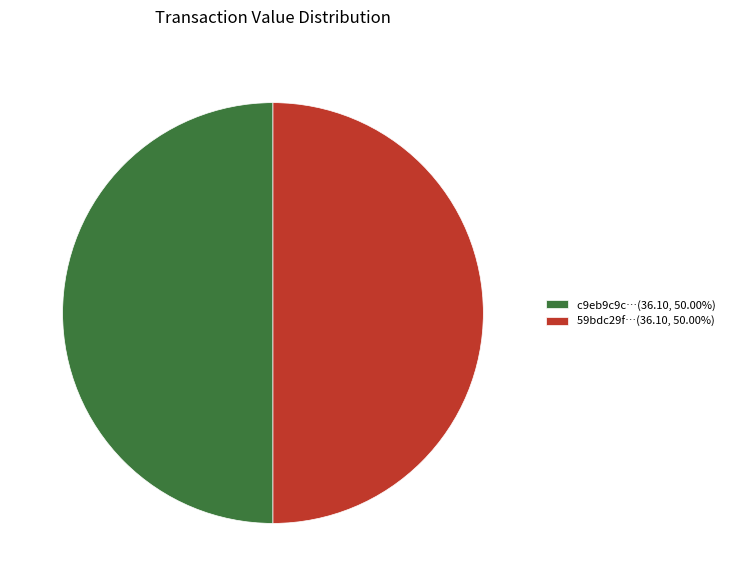

Do c9eb9c9c…(36.10, 50.00%) and 59bdc29f…(36.10, 50.00%) together represent more than half of the pie?

Yes